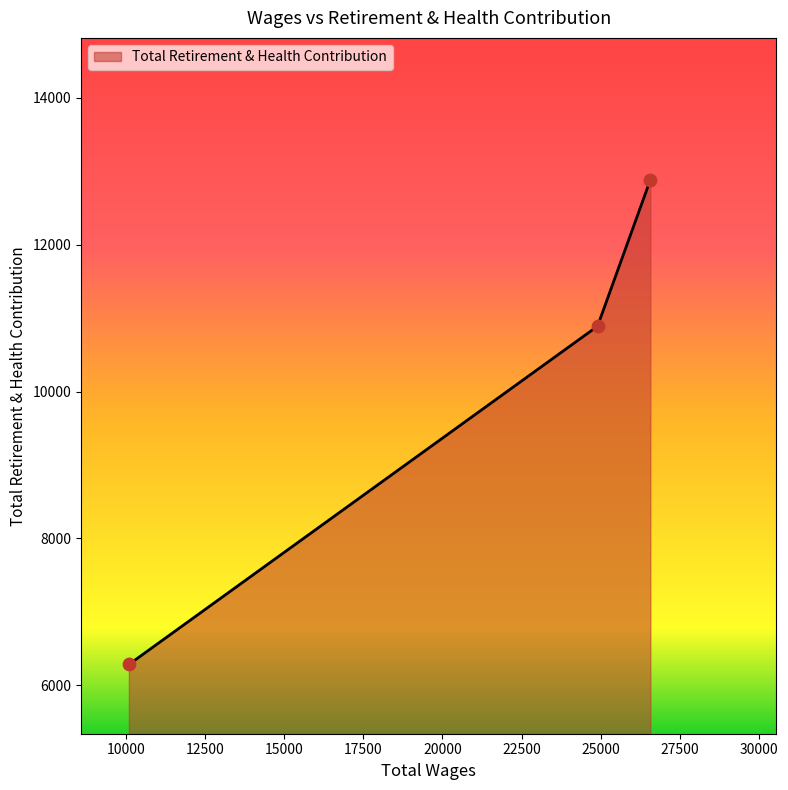

What is the difference between the maximum and second lowest values?

1993